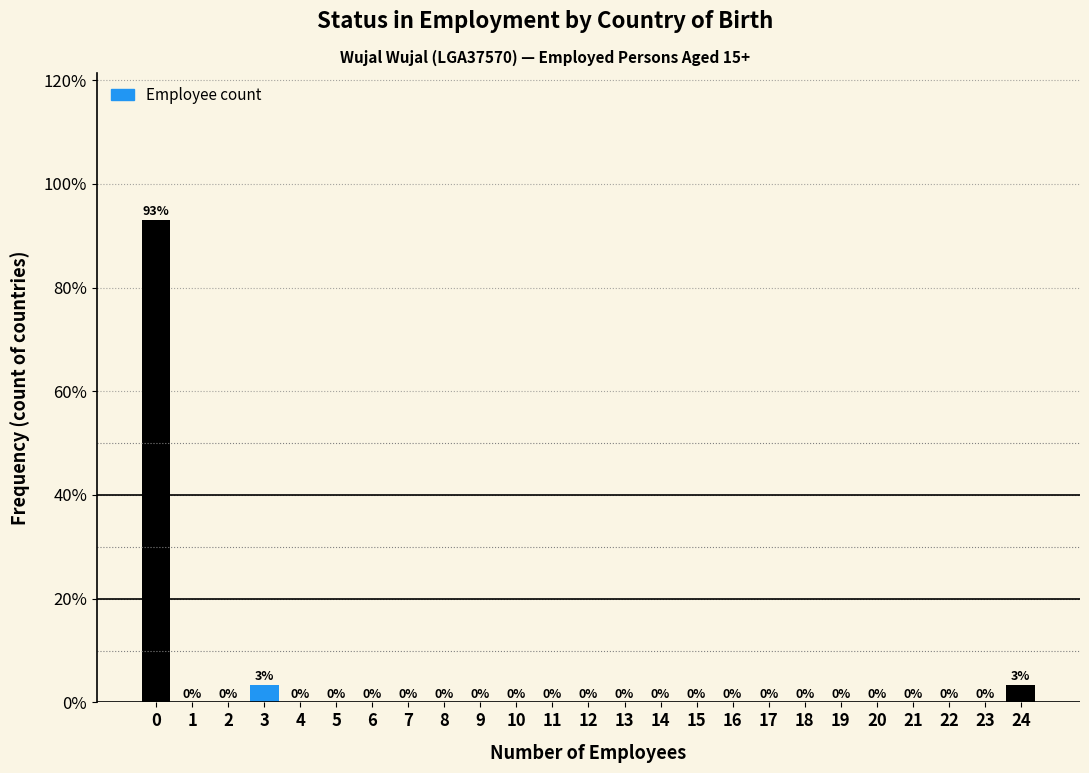

Over which range of the x-axis is the bar tallest?

-0.5 to 0.5